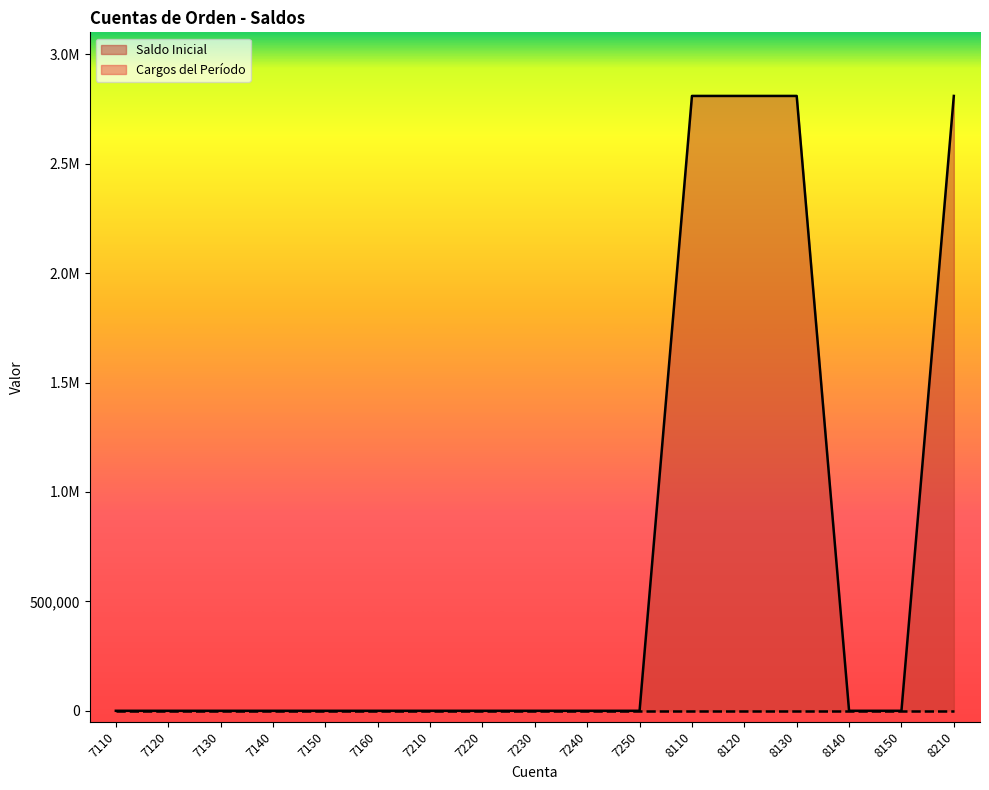

List the labels in order of value, smallest first.

7110, 7120, 7130, 7140, 7150, 7160, 7210, 7220, 7230, 7240, 7250, 8140, 8150, 8110, 8120, 8130, 8210